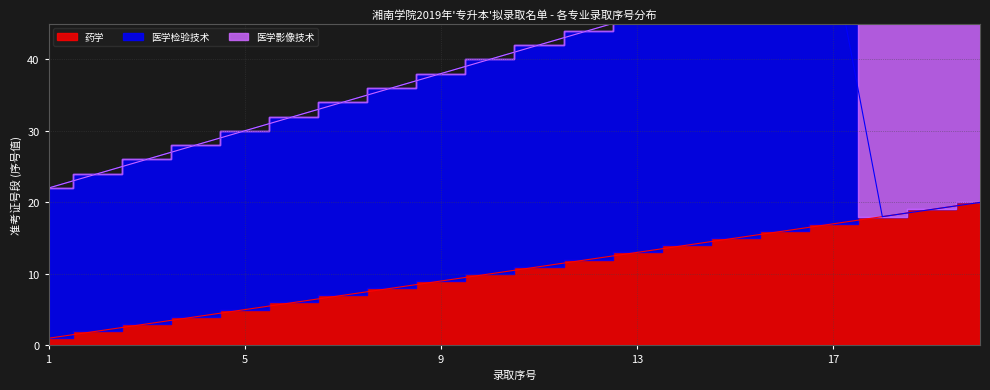

Reading right to left, what are all the values shown in this chart?

药学: 20	19	18	17	16	15	14	13	12	11	10	9	8	7	6	5	4	3	2	1
医学检验技术: 0	0	0	37	36	35	34	33	32	31	30	29	28	27	26	25	24	23	22	21
医学影像技术: 40	39	38	0	0	0	0	0	0	0	0	0	0	0	0	0	0	0	0	0